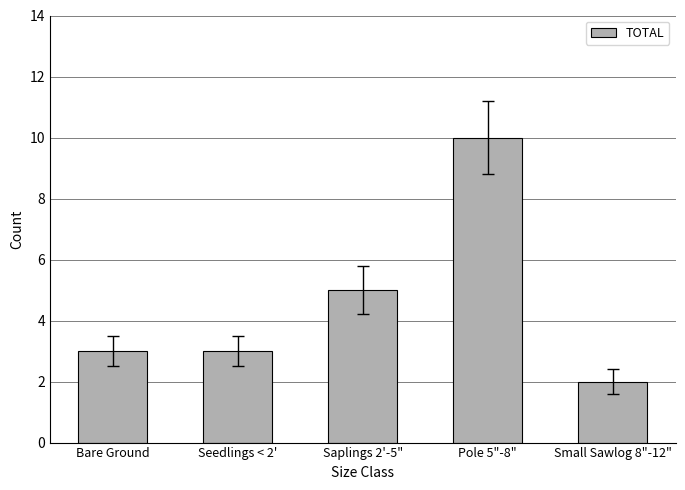

What is the sum of the values at Saplings 2'-5" and Bare Ground?

8